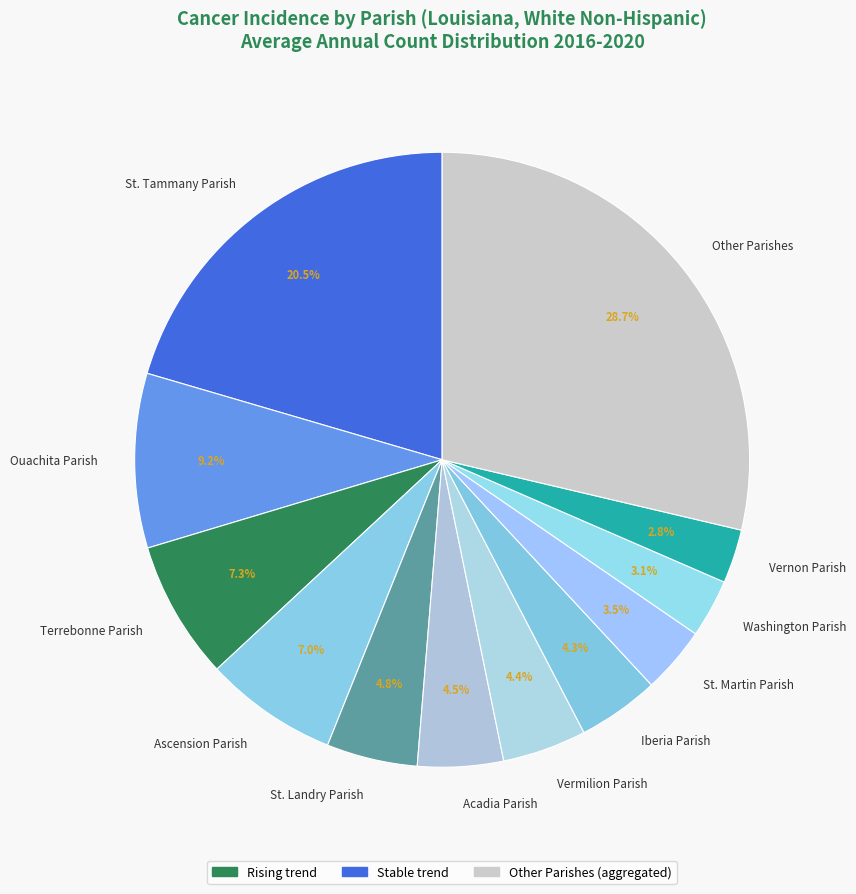

Which category has the biggest portion of the pie?

Other Parishes